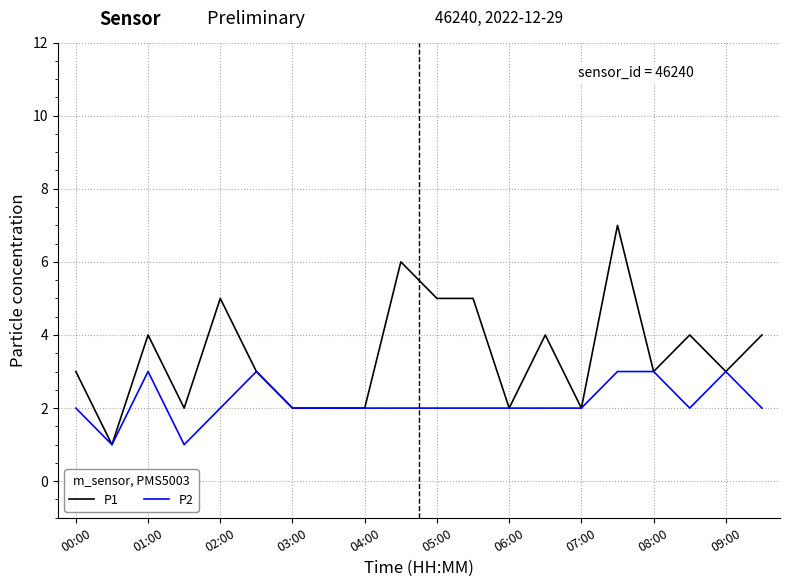

Is this an area chart (filled region under the line)?

No